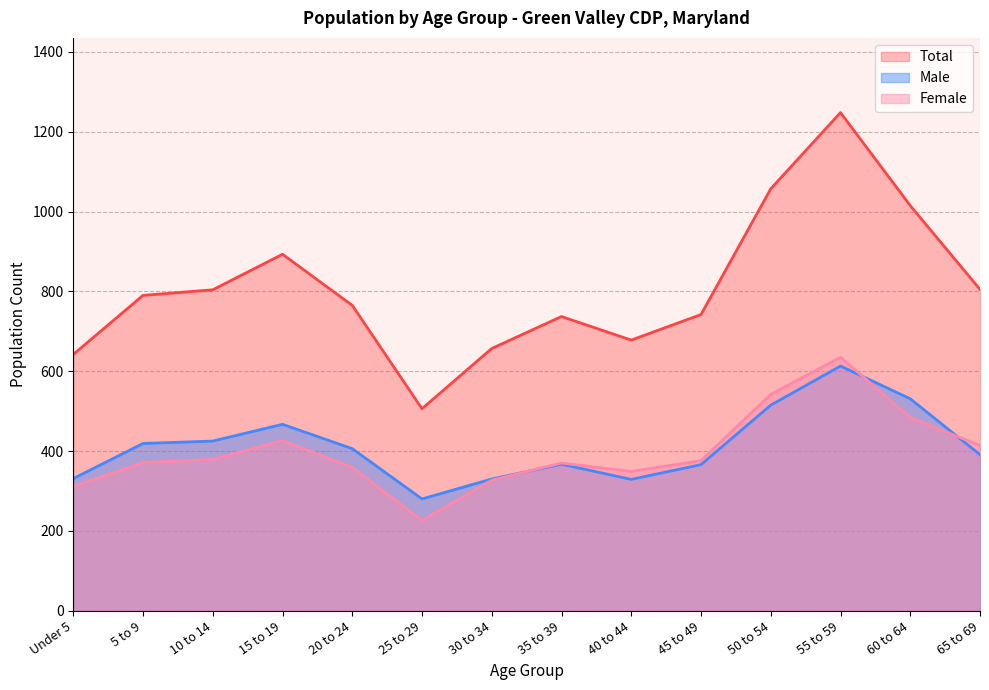

Which label corresponds to the smallest value in the chart?

25 to 29